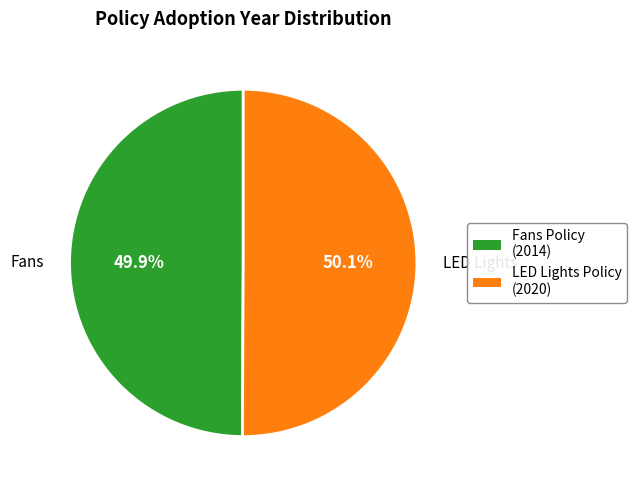

Is there any slice that represents more than half of the pie?

Yes